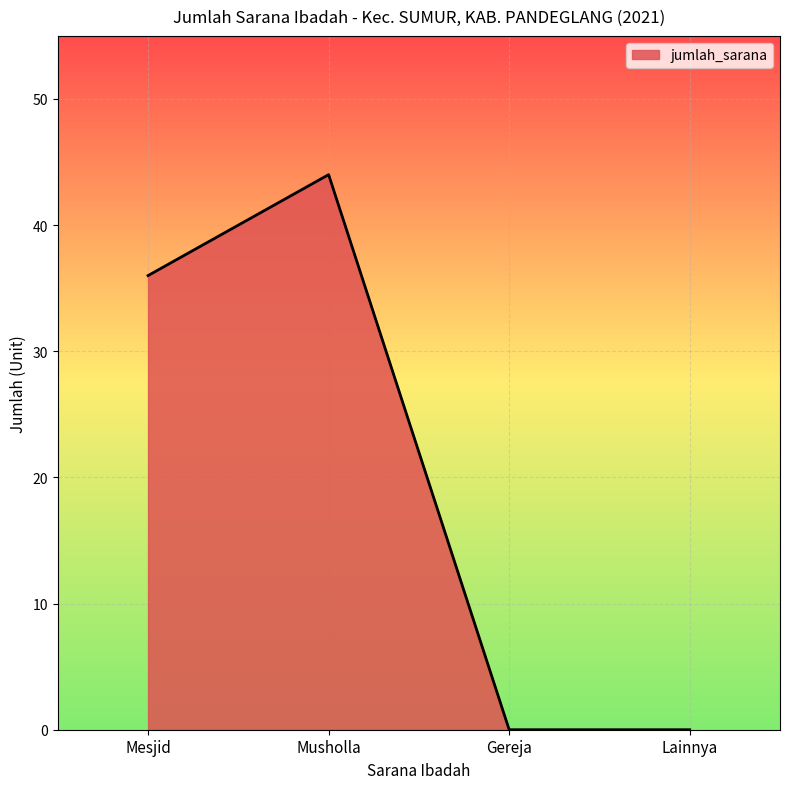

Count the number of categories in the chart.

4